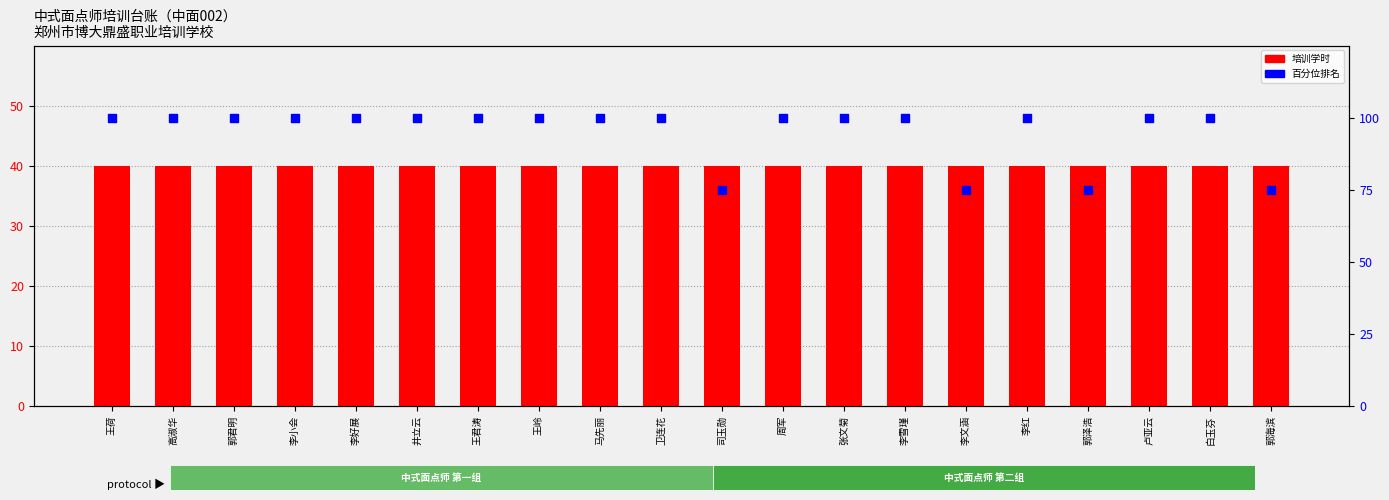

Is the value of 培训学时 at 李小会 greater than the value of 百分位排名 at 李雪瑾?

No